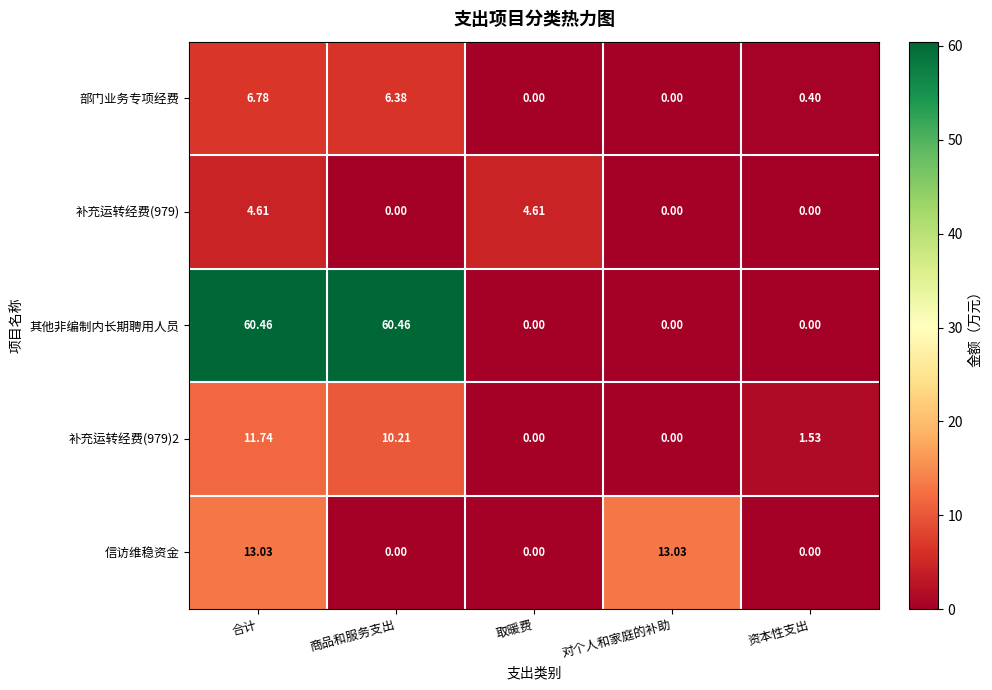

Between 商品和服务支出 and 取暖费, which series saw the biggest shift?

其他非编制内长期聘用人员